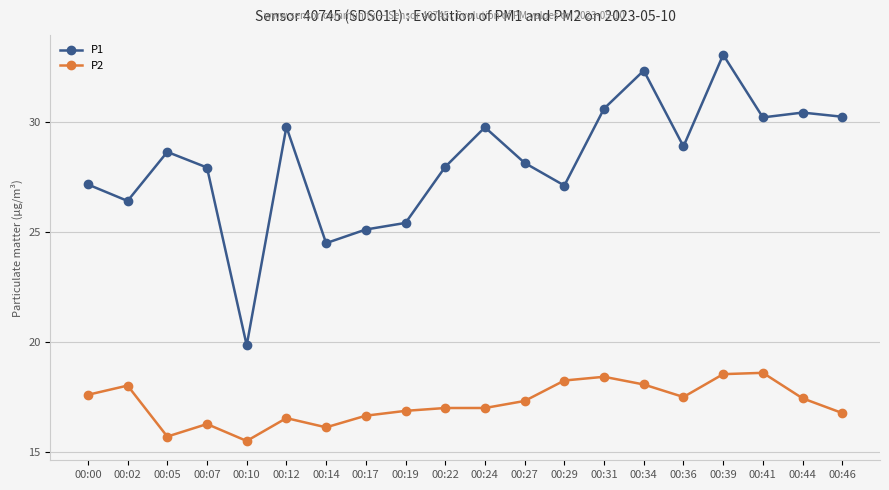

Which series has the widest spread of values?

P1